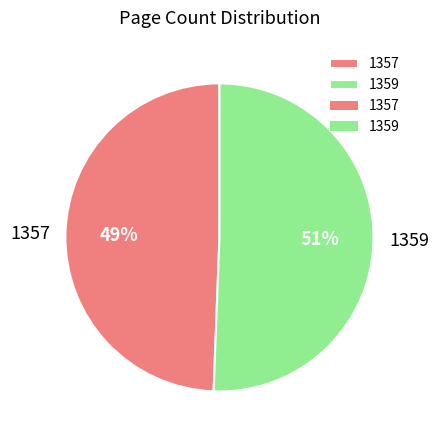

Which has a higher value, 1357 or 1359?

1359